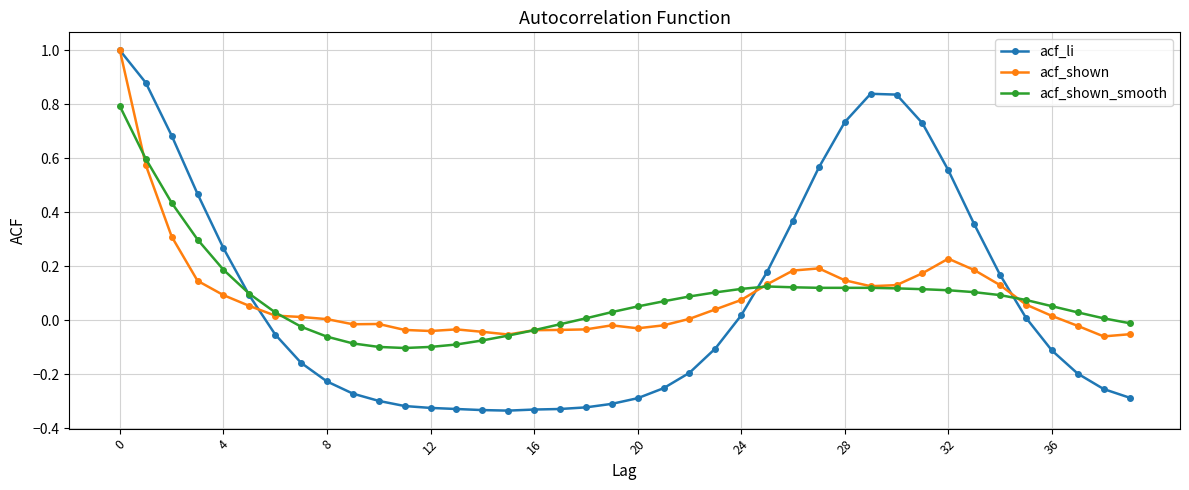

Which series has the widest spread of values?

acf_li